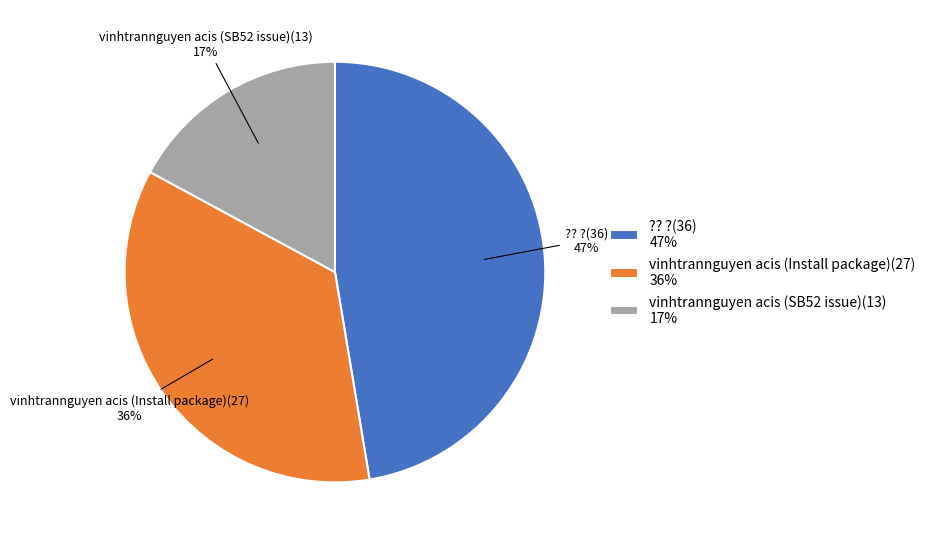

To the nearest percent, what is the difference between the vinhtrannguyen acis (SB52 issue) and ?? ? slice percentages?

30%